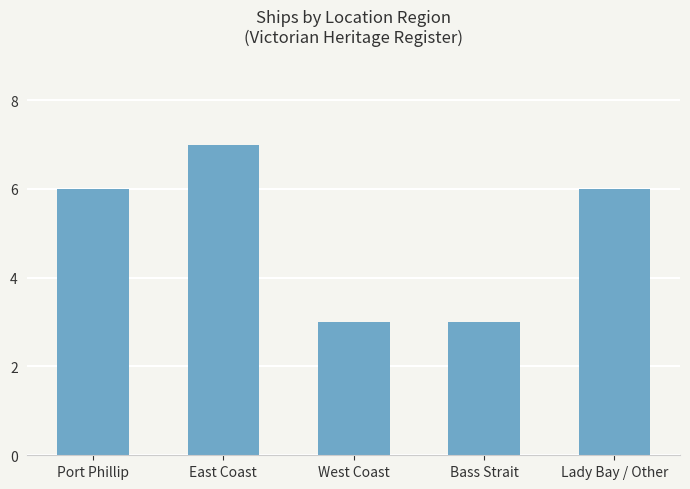

What value does the data have at Port Phillip?

6